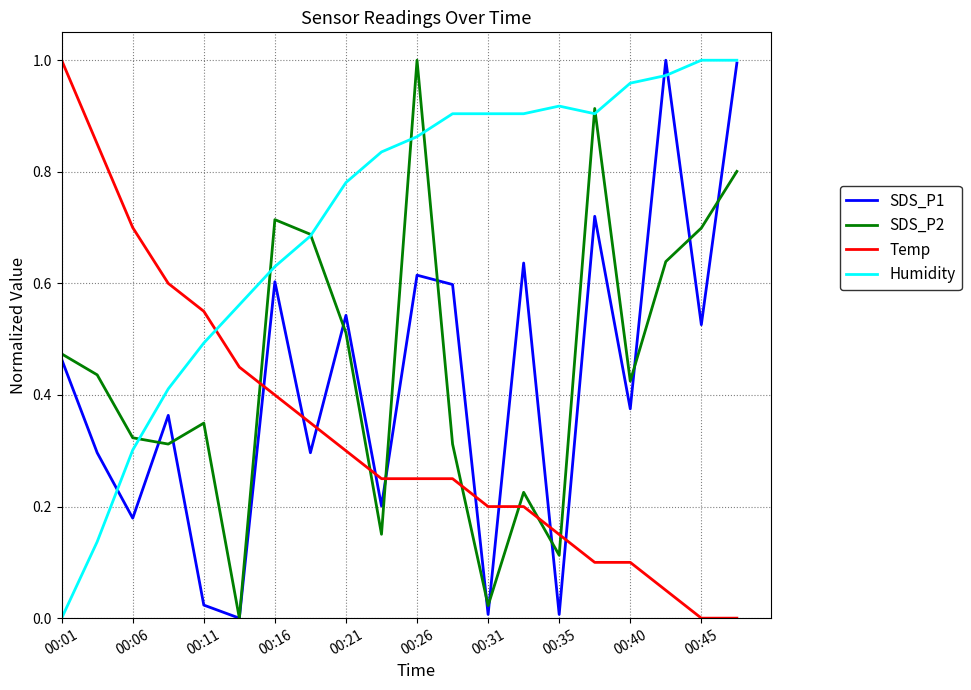

How many intersections are there between SDS_P2 and Temp?

7